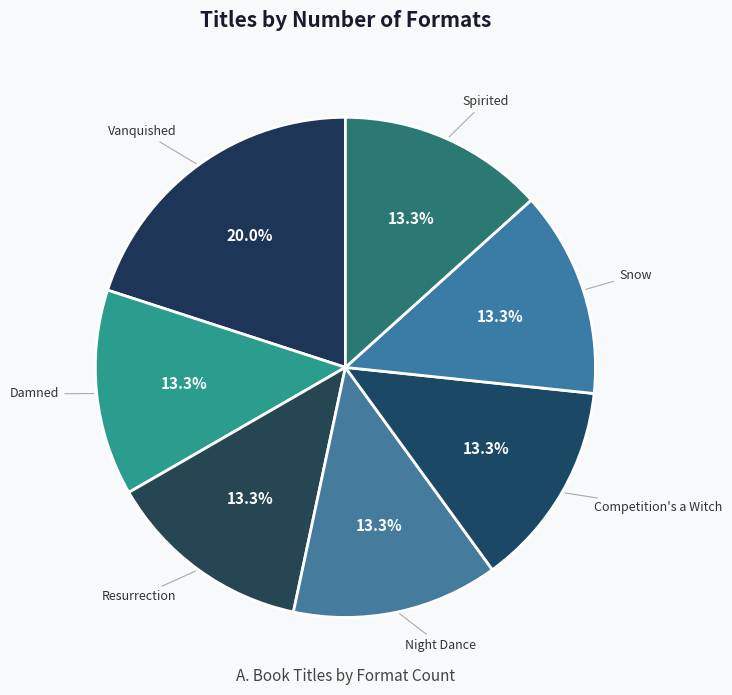

To the nearest percent, what is the difference between the largest and smallest slice percentages?

7%